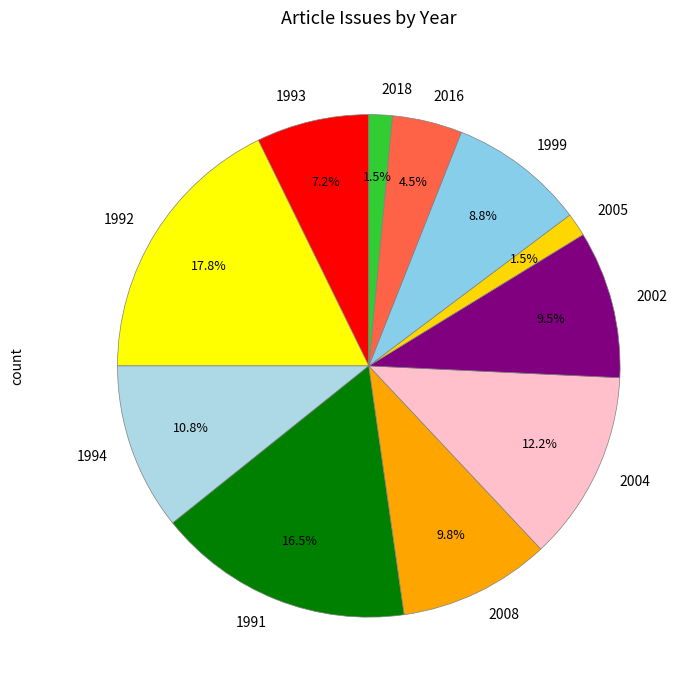

Approximately how many times larger is the value at 2002 compared to 1993?

1.3